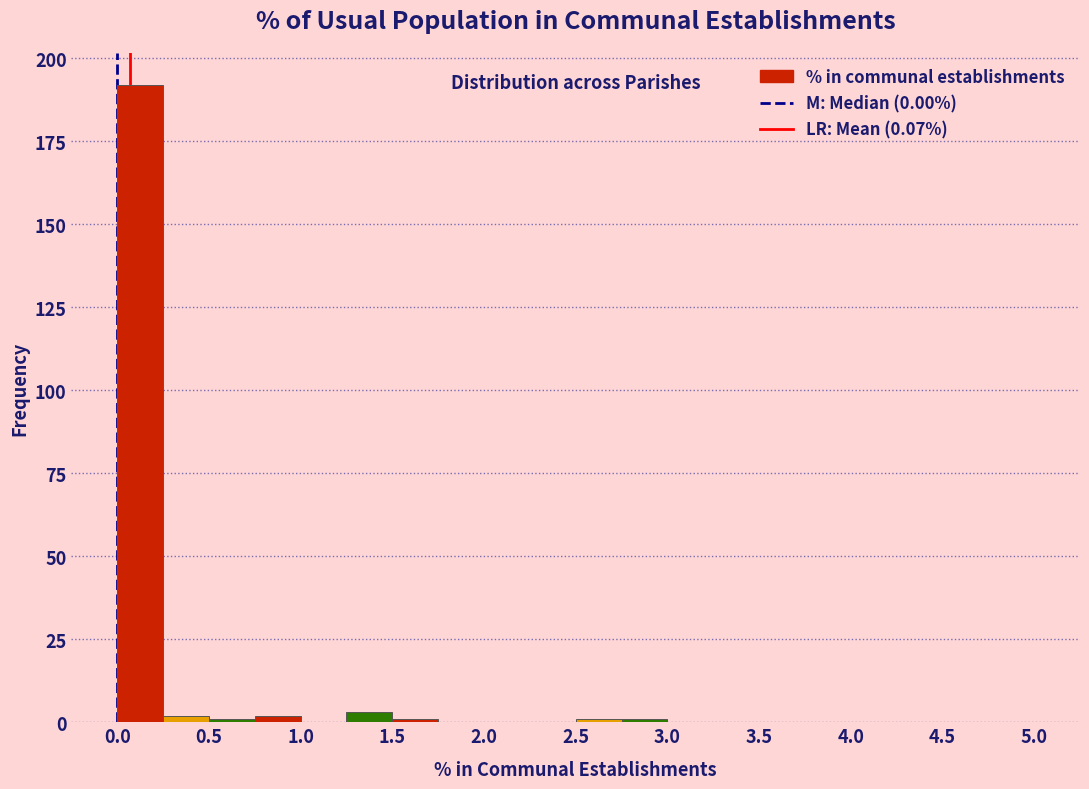

Over which range of the x-axis is the bar tallest?

0.00 to 0.25